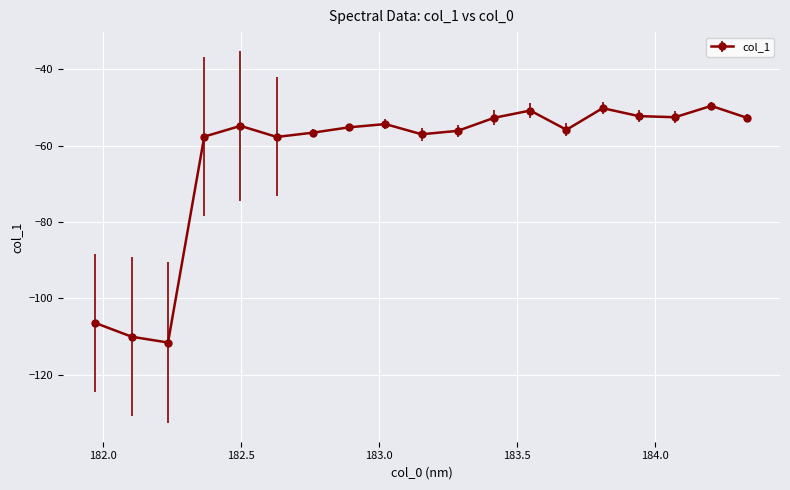

Count the number of categories in the chart.

19